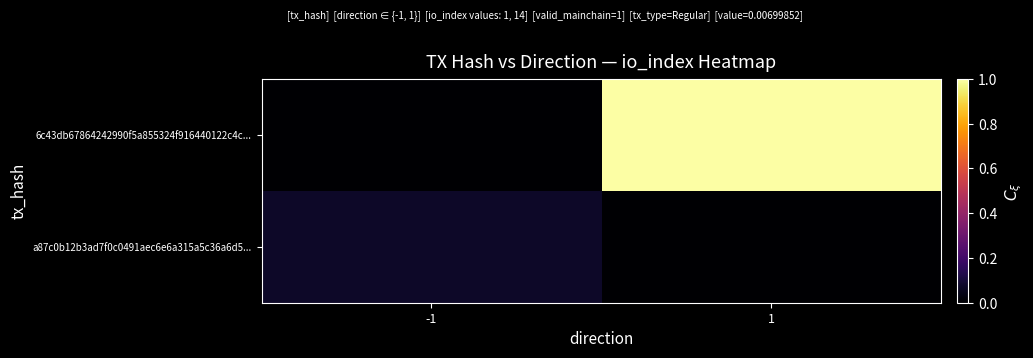

What is the total value across all series at -1?

0.1